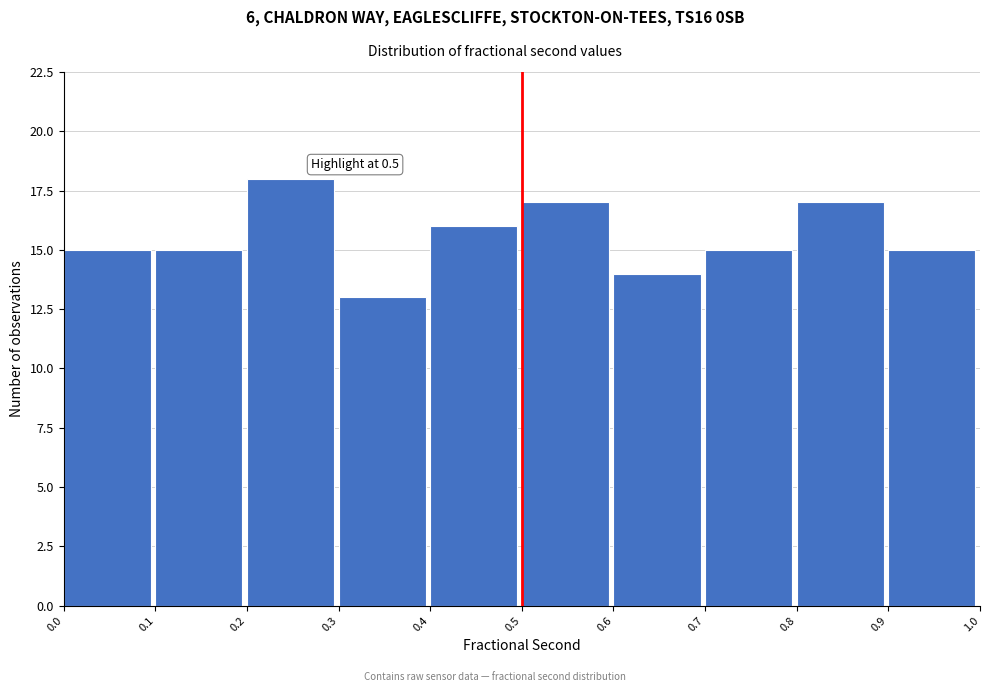

Which range on the x-axis has the tallest bar?

0.2 to 0.3